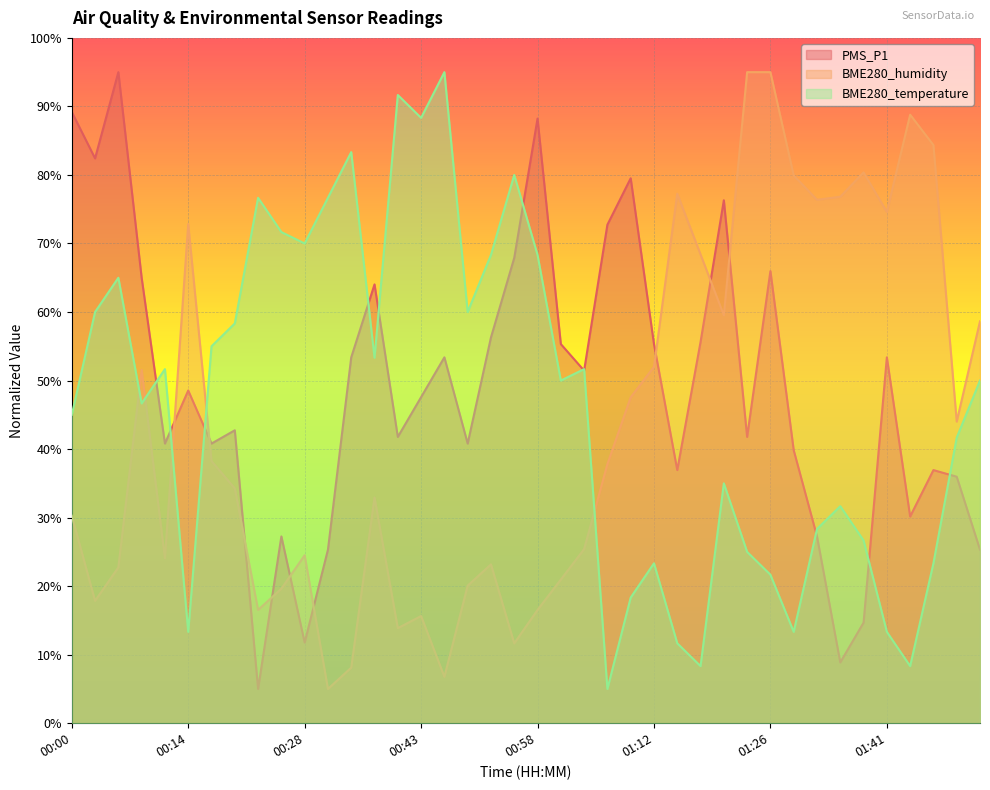

Reading left to right, list all the values displayed in this chart.

PMS_P1: 00:00=89.2	00:03=82.4	00:05=95.0	00:08=65.0	00:11=40.8	00:14=48.5	00:17=40.8	00:20=42.7	00:22=5.0	00:25=27.3	00:28=11.8	00:31=25.3	00:34=53.4	00:37=64.0	00:40=41.8	00:43=47.6	00:46=53.4	00:49=40.8	00:52=56.3	00:55=67.9	00:58=88.2	01:00=55.3	01:03=51.5	01:06=72.7	01:09=79.5	01:12=55.3	01:15=36.9	01:17=55.6	01:20=76.3	01:23=41.8	01:26=66.0	01:29=39.8	01:32=27.3	01:35=8.9	01:38=14.7	01:41=53.4	01:43=30.2	01:46=36.9	01:49=36.0	01:52=25.3
BME280_humidity: 00:00=30.3	00:03=17.9	00:05=22.7	00:08=51.6	00:11=24.1	00:14=72.8	00:17=38.3	00:20=34.3	00:22=16.5	00:25=19.6	00:28=24.5	00:31=5.0	00:34=8.1	00:37=32.9	00:40=13.9	00:43=15.6	00:46=6.8	00:49=20.1	00:52=23.2	00:55=11.7	00:58=16.5	01:00=21.0	01:03=25.4	01:06=37.8	01:09=47.6	01:12=52.0	01:15=77.3	01:17=68.4	01:20=59.5	01:23=95.0	01:26=95.0	01:29=79.9	01:32=76.4	01:35=76.8	01:38=80.4	01:41=74.6	01:43=88.8	01:46=84.4	01:49=44.0	01:52=58.6
BME280_temperature: 00:00=45.0	00:03=60.0	00:05=65.0	00:08=46.7	00:11=51.7	00:14=13.3	00:17=55.0	00:20=58.3	00:22=76.7	00:25=71.7	00:28=70.0	00:31=76.7	00:34=83.3	00:37=53.3	00:40=91.7	00:43=88.3	00:46=95.0	00:49=60.0	00:52=68.3	00:55=80.0	00:58=68.3	01:00=50.0	01:03=51.7	01:06=5.0	01:09=18.3	01:12=23.3	01:15=11.7	01:17=8.3	01:20=35.0	01:23=25.0	01:26=21.7	01:29=13.3	01:32=28.3	01:35=31.7	01:38=26.7	01:41=13.3	01:43=8.3	01:46=23.3	01:49=41.7	01:52=50.0